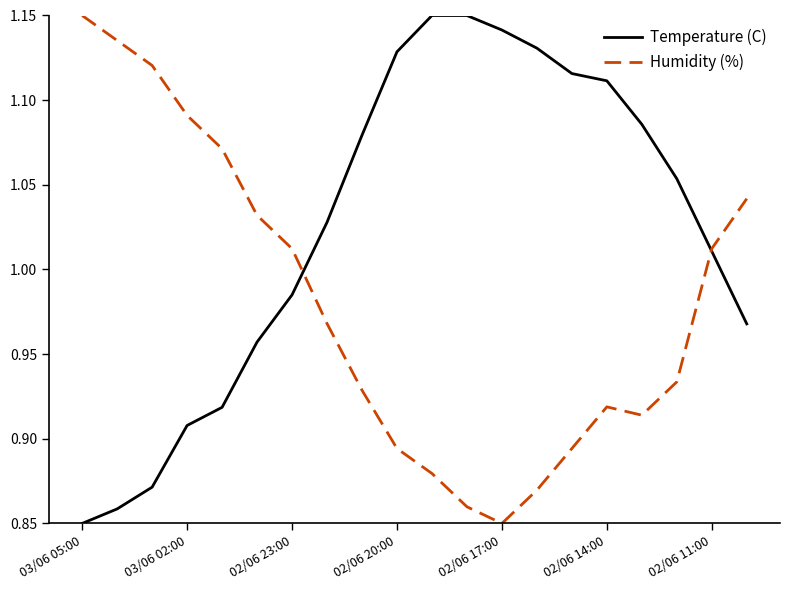

Rank the series by their average value, from lowest to highest.

Humidity (%), Temperature (C)